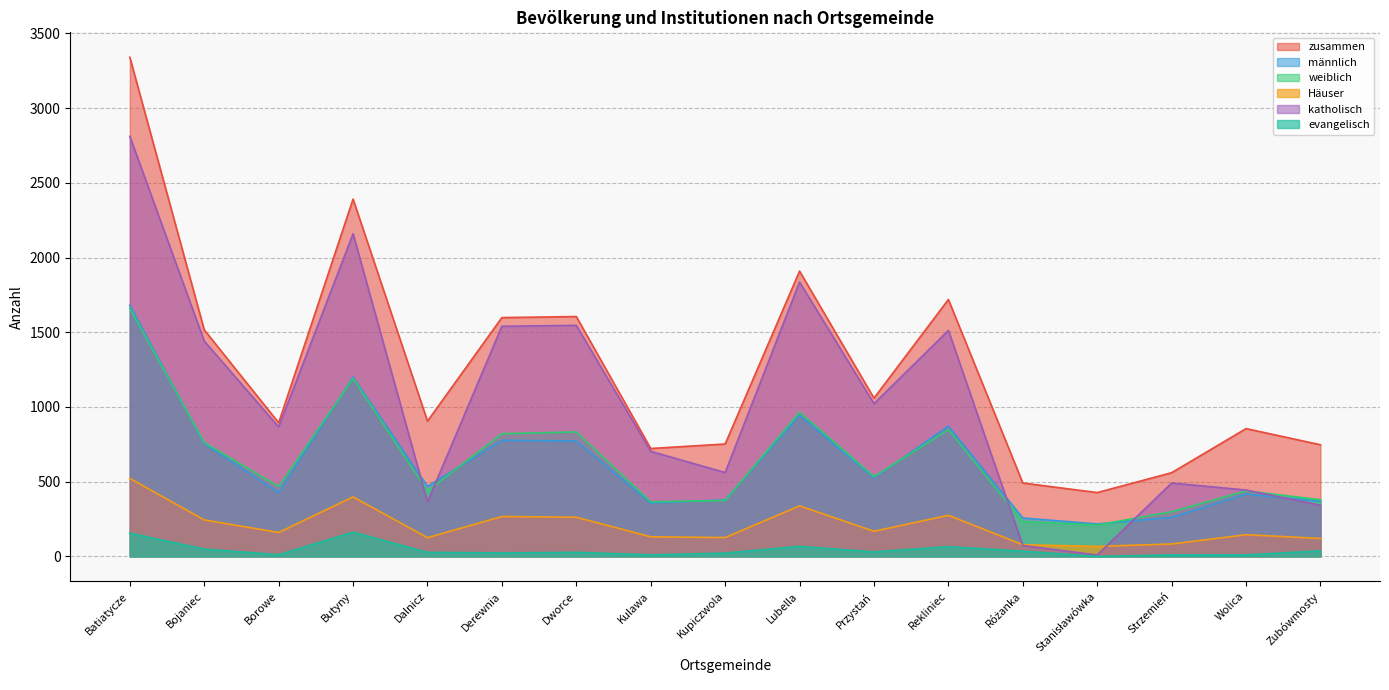

True or false: männlich has a value of 1197 at Derewnia.

False